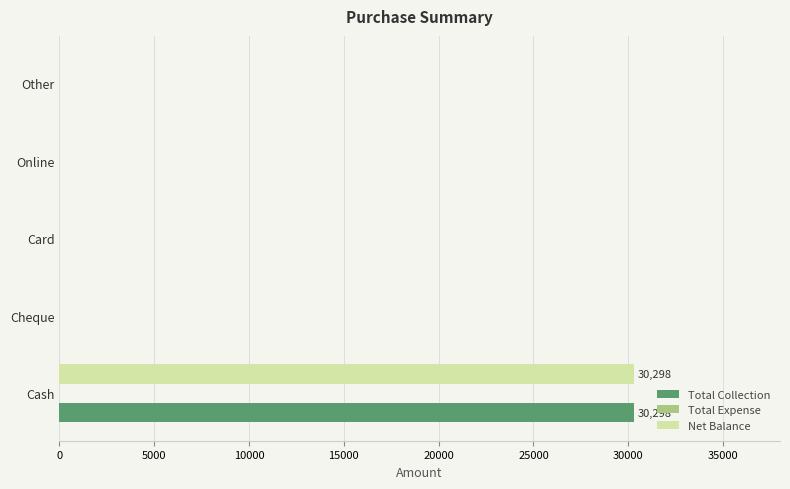

Is it true that Total Collection equals 8975 at Cash?

False